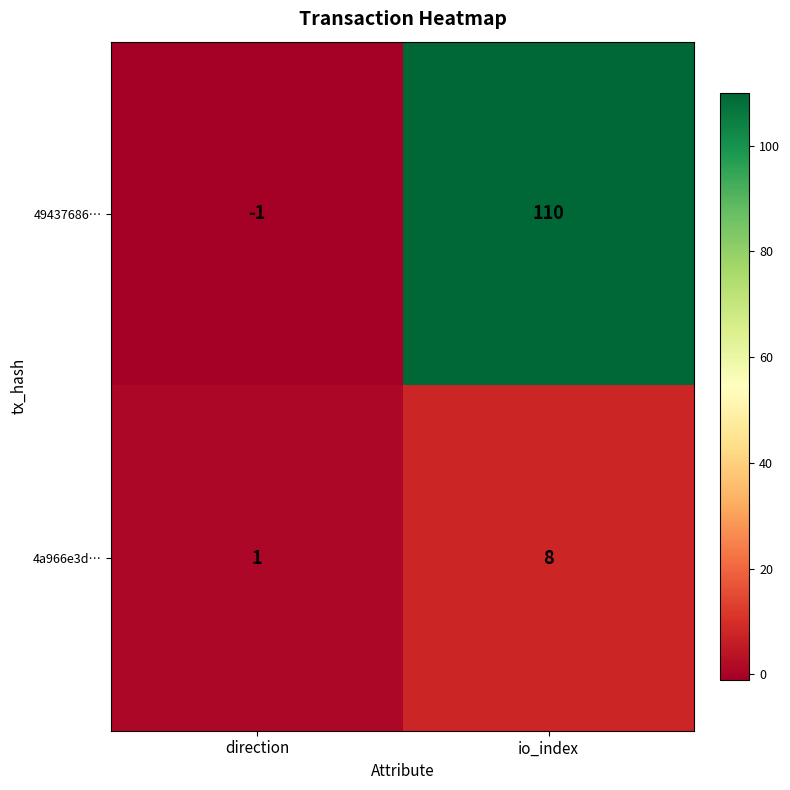

At which label is 4a966e3d… closest to 4?

direction